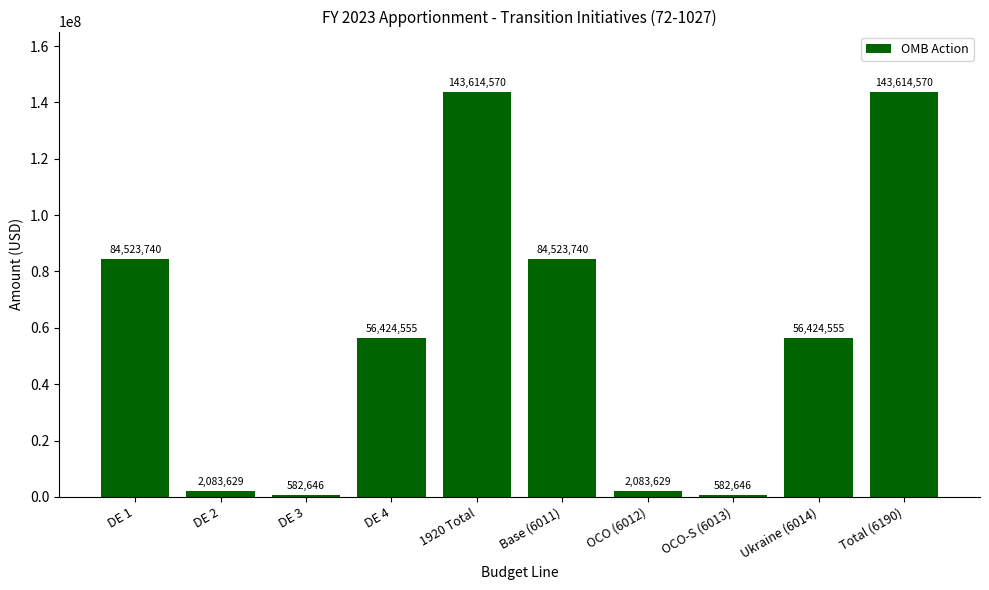

What is the label of the 7th bar from the right?

DE 4